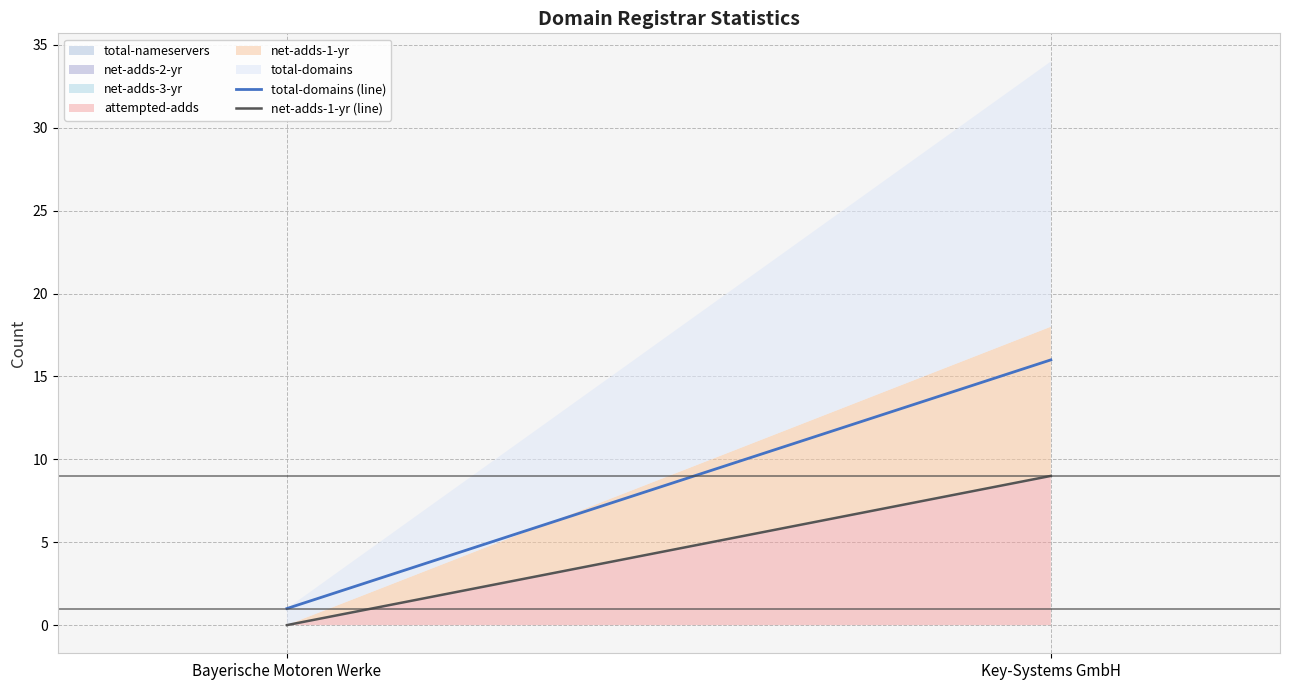

What is the minimum value for total-domains (line)?

1